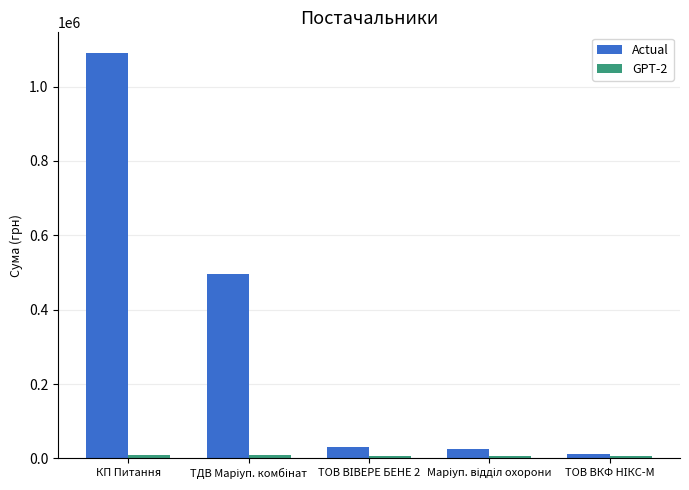

Which series has the largest total across all categories?

Actual